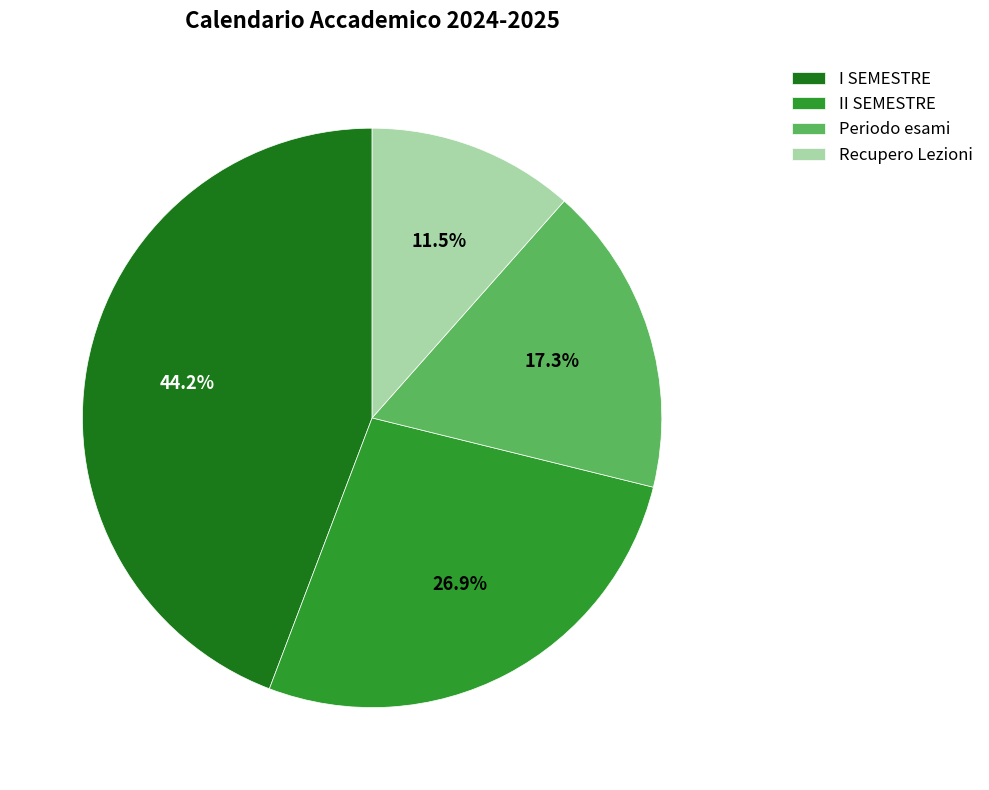

What is the ratio of the value at Recupero Lezioni to the value at I SEMESTRE?

0.3